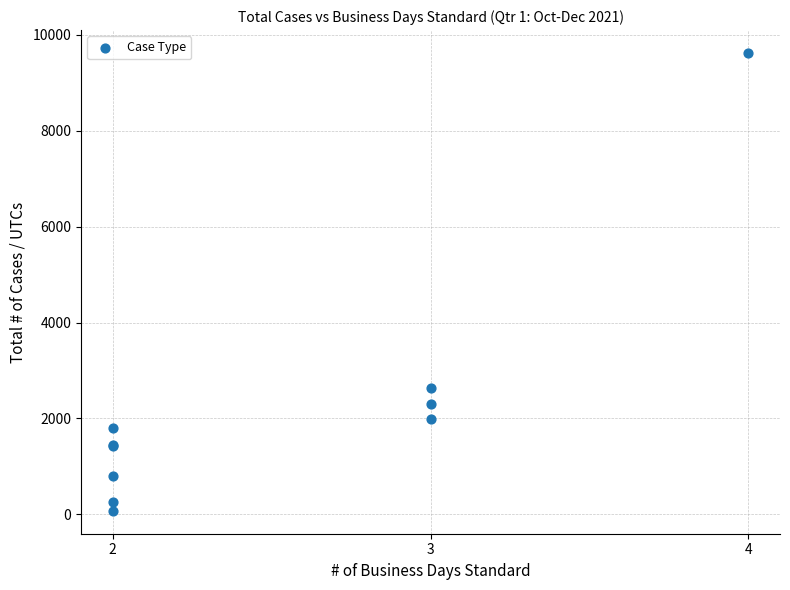

What Y value in the scatter plot is closest to 4848?

2634